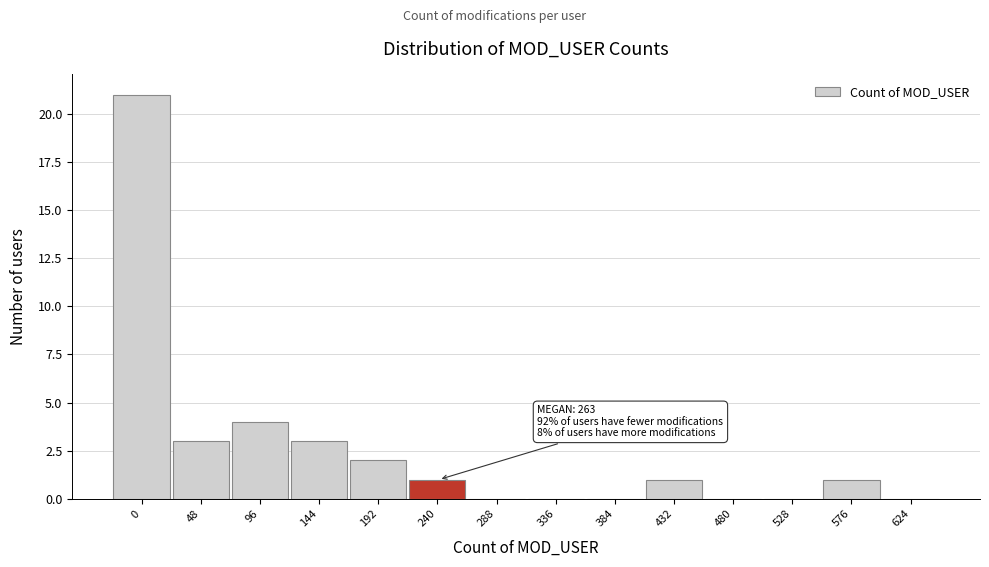

Reading left to right, transcribe all the data shown in this chart.

0=21	48=3	96=4	144=3	192=2	240=1	288=0	336=0	384=0	432=1	480=0	528=0	576=1	624=0